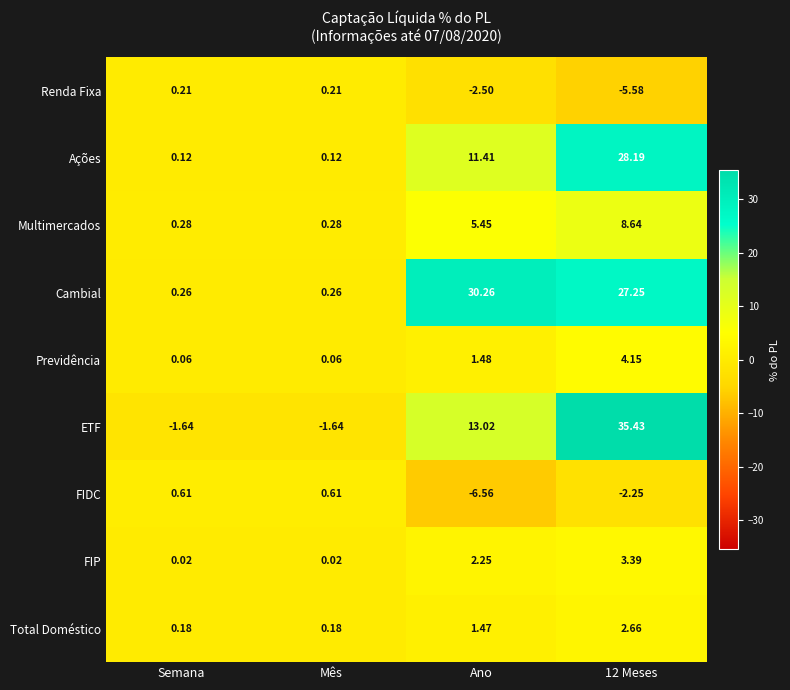

At which category is the sum across all series the highest?

12 Meses